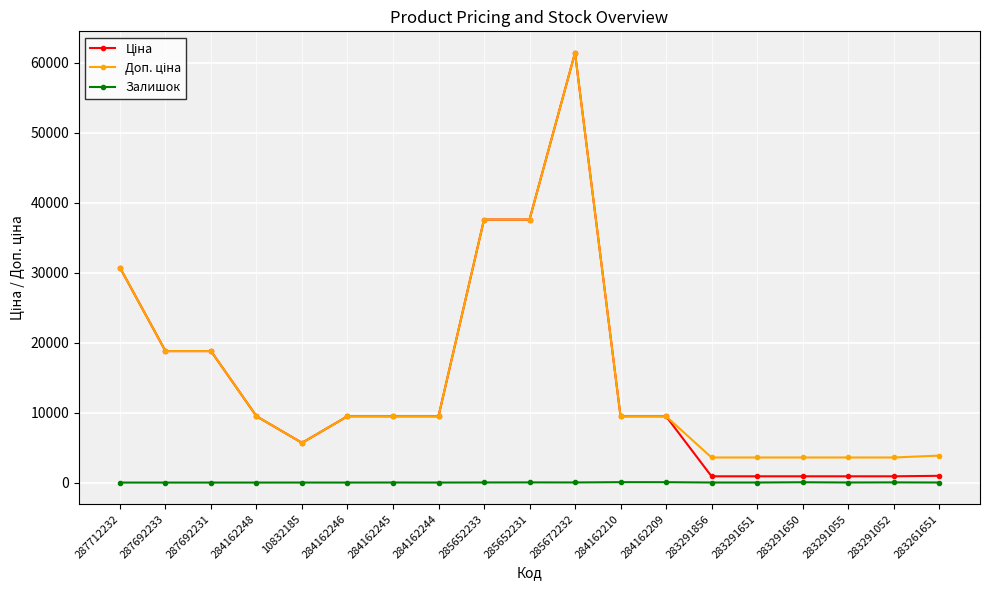

The Залишок series shows 23.0 at 285652231. True or false?

True